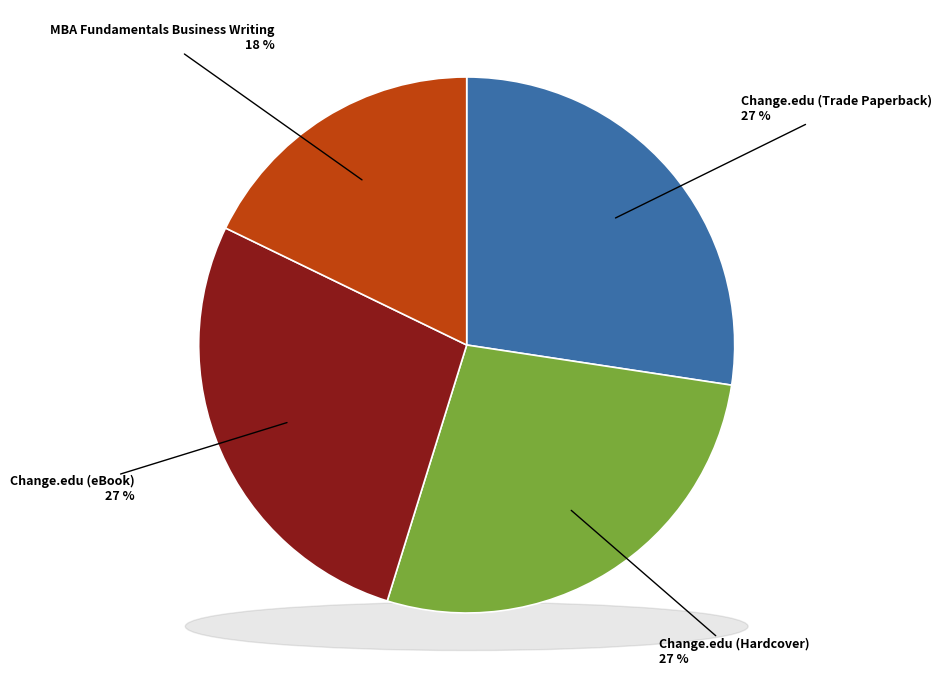

To the nearest percent, what is the average slice percentage?

25%